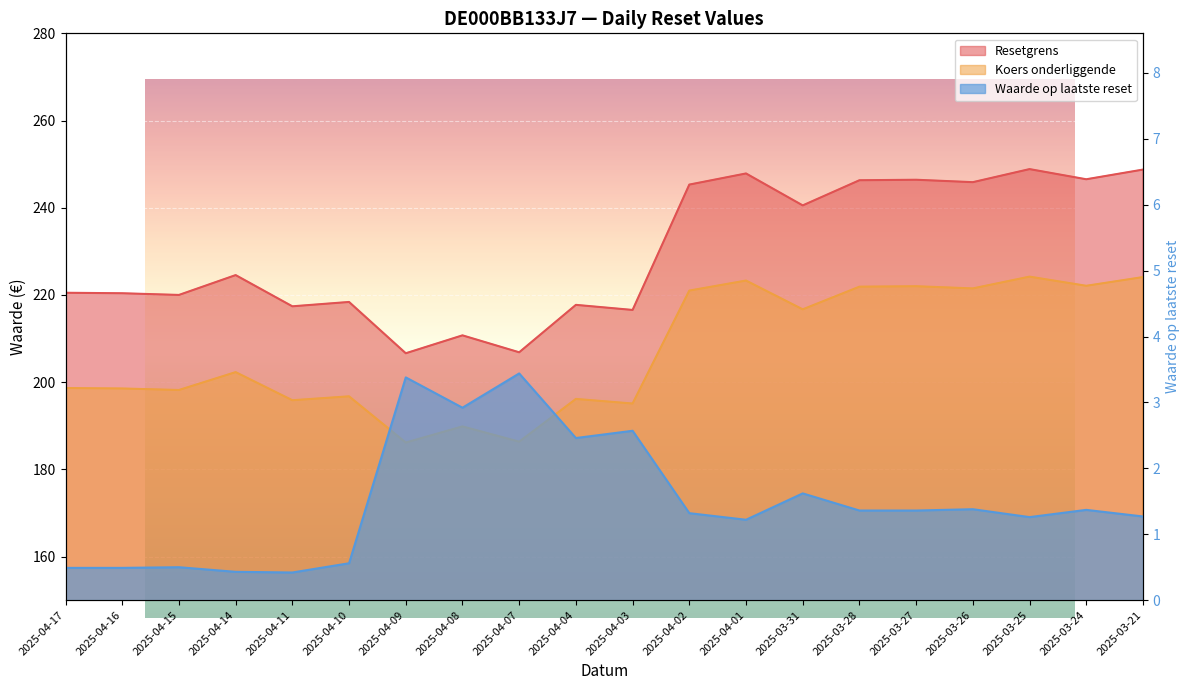

True or false: Koers onderliggende and Waarde op laatste reset cross at least once.

False